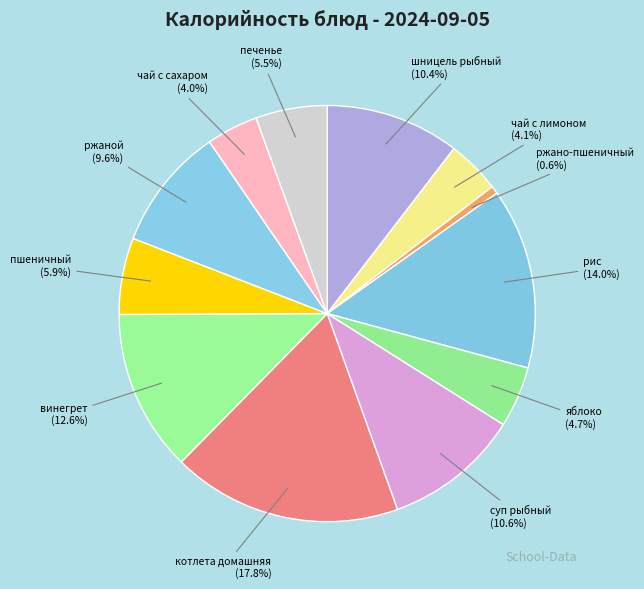

Which category has the biggest portion of the pie?

котлета домашняя